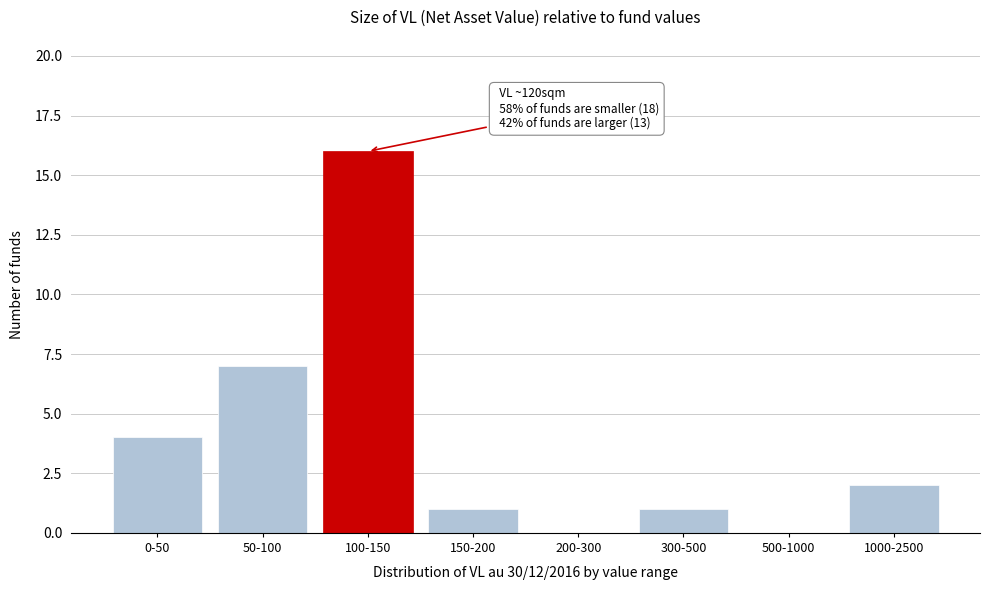

Reading left to right, list all the values displayed in this chart.

0-50=4	50-100=7	100-150=16	150-200=1	200-300=0	300-500=1	500-1000=0	1000-2500=2